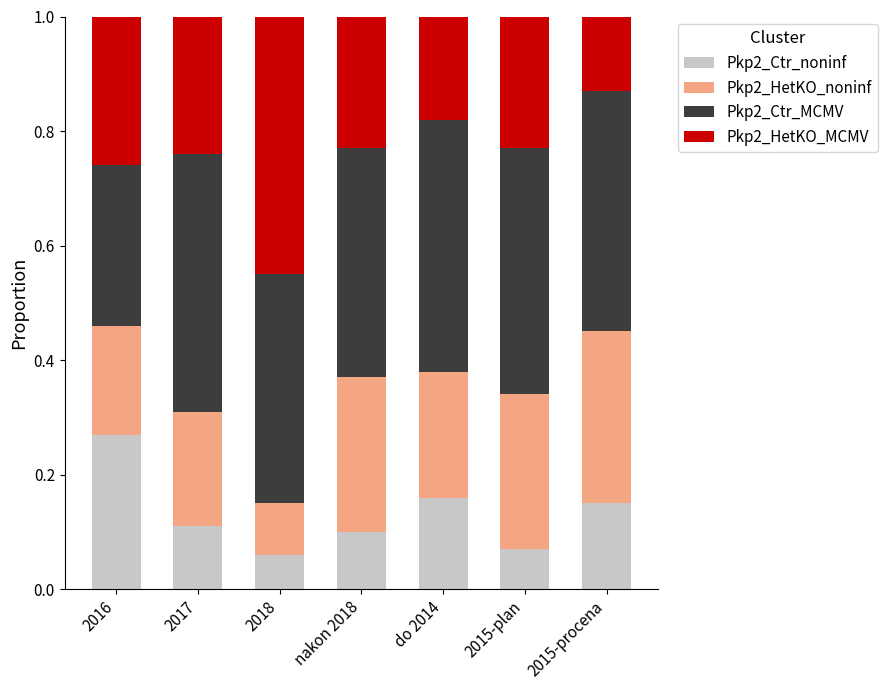

At which label does Pkp2_Ctr_noninf reach its peak?

2016